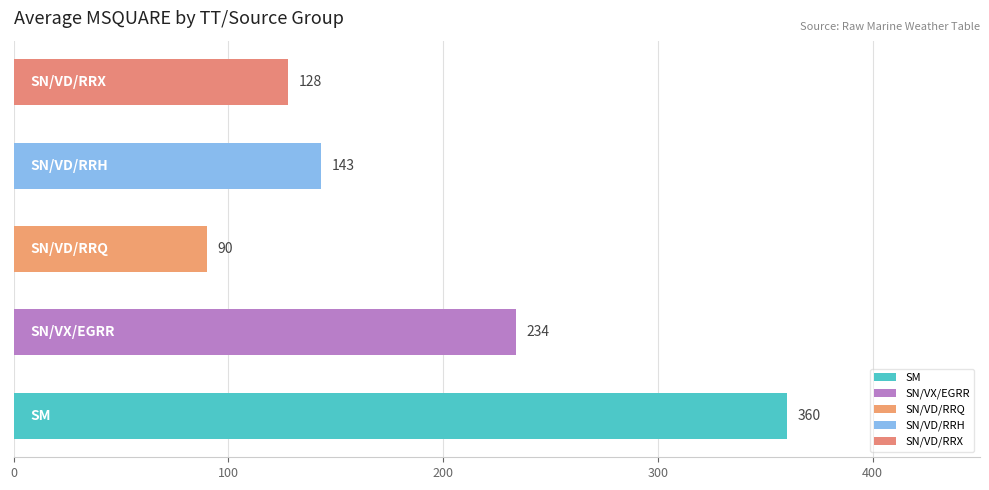

What is the greatest value displayed?

360